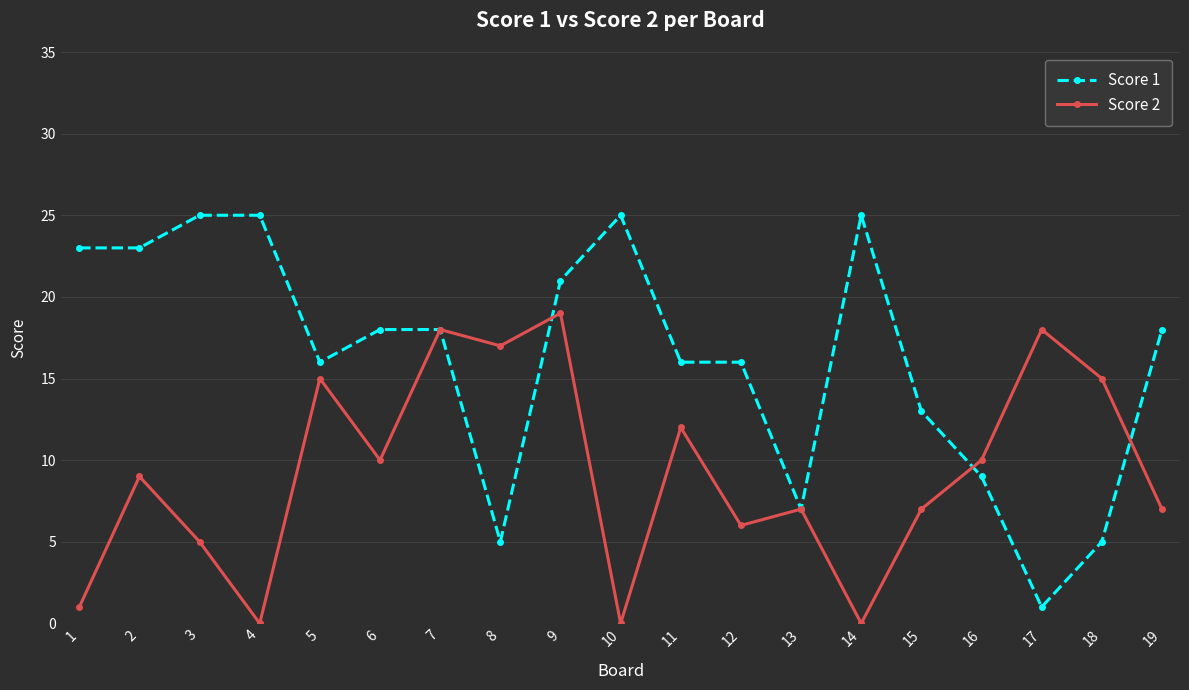

At which category does Score 2 reach its first local peak?

2